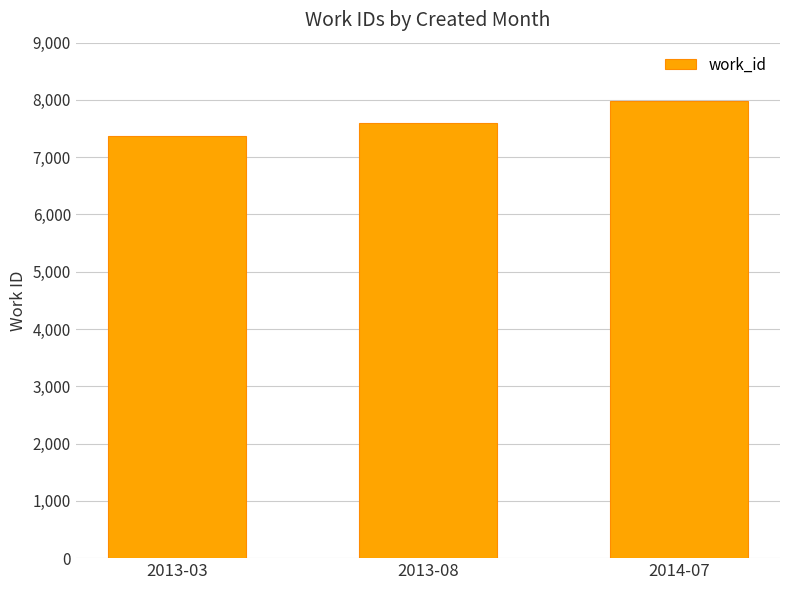

How many series are shown in this chart?

1